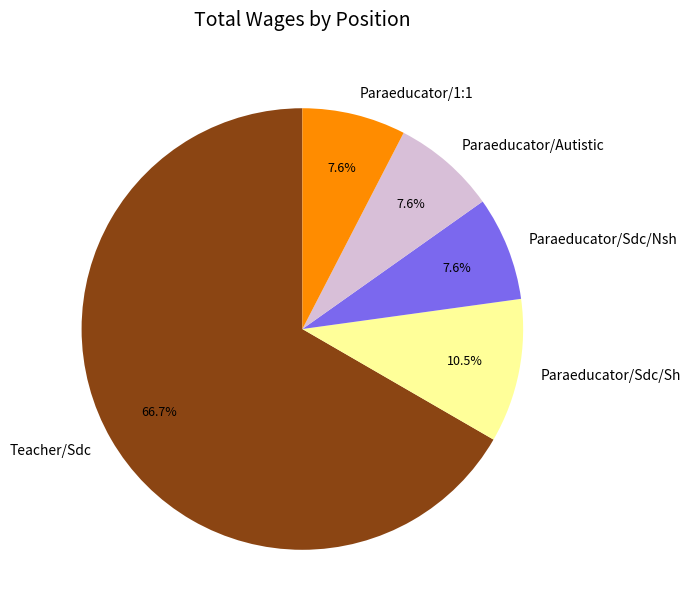

What is the majority slice?

Teacher/Sdc